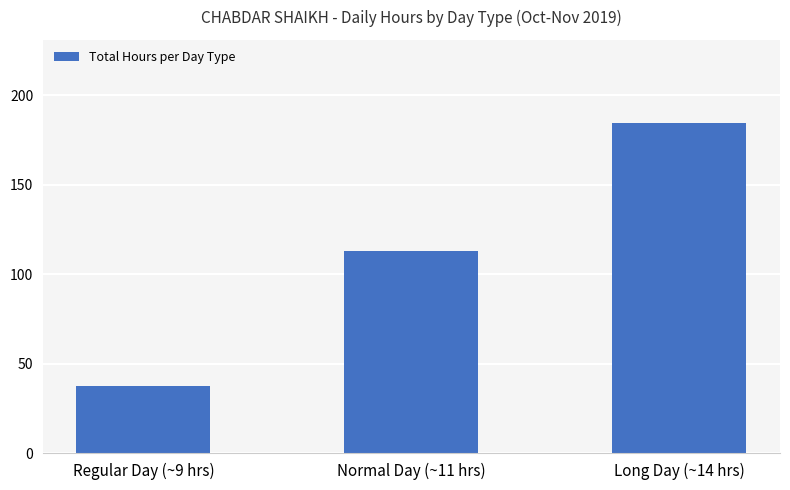

What is the change in value from Regular Day (~9 hrs) to Normal Day (~11 hrs)?

+75.8